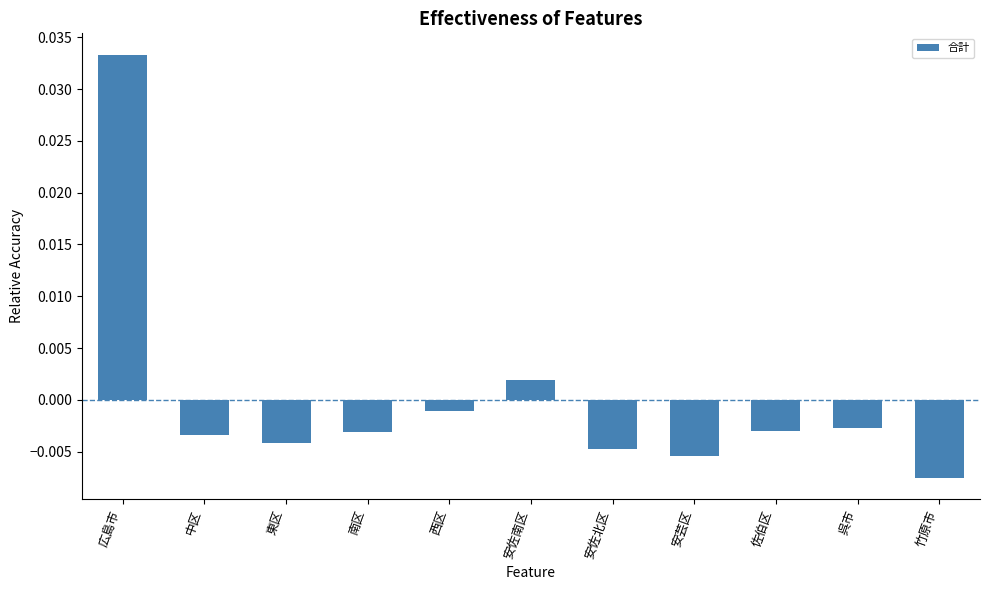

How many bars are there in total?

11